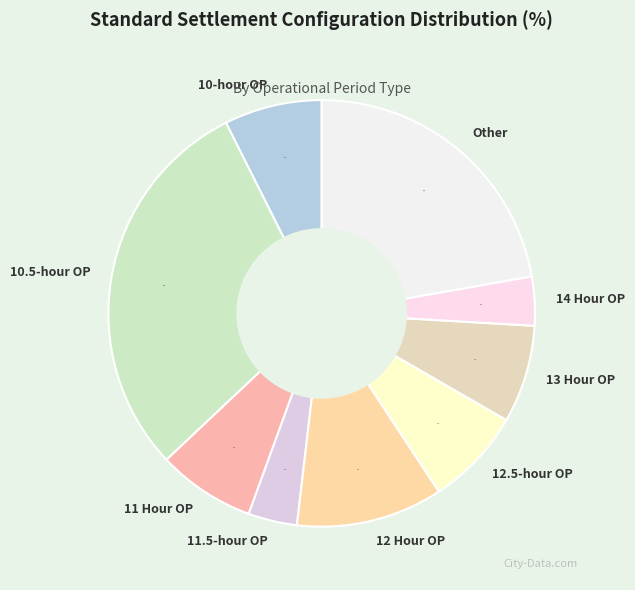

Is the sum of 12 Hour OP and 13 Hour OP greater than half?

No